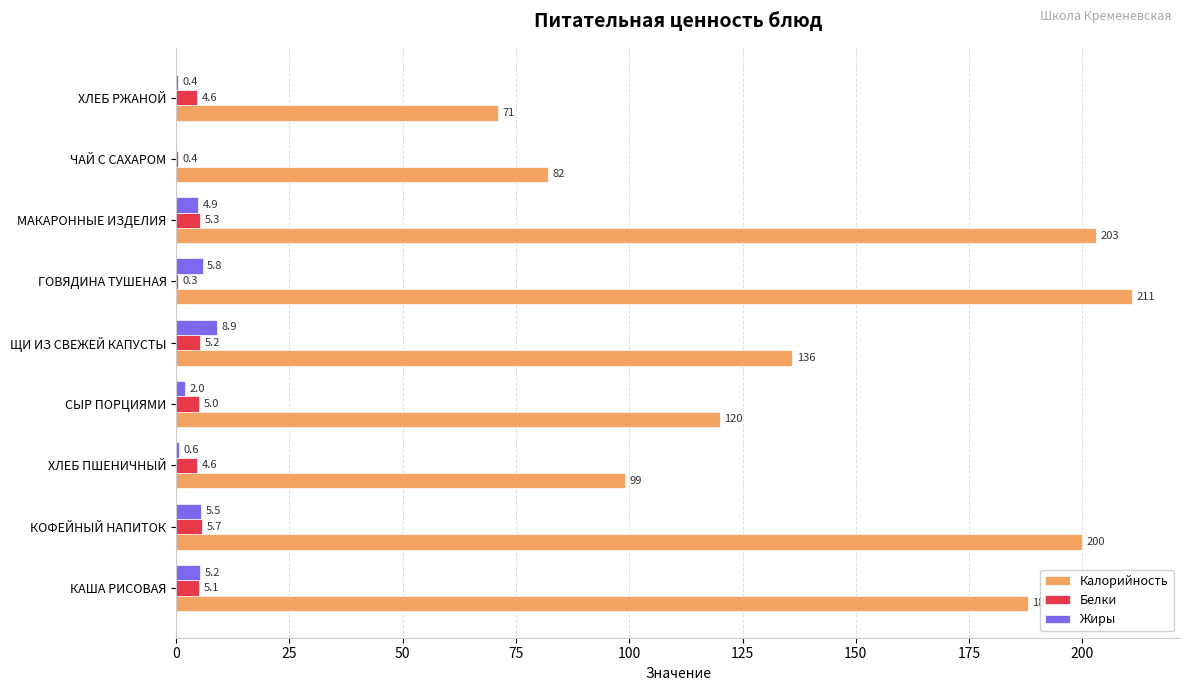

What is the sum of all Жиры values?

33.3